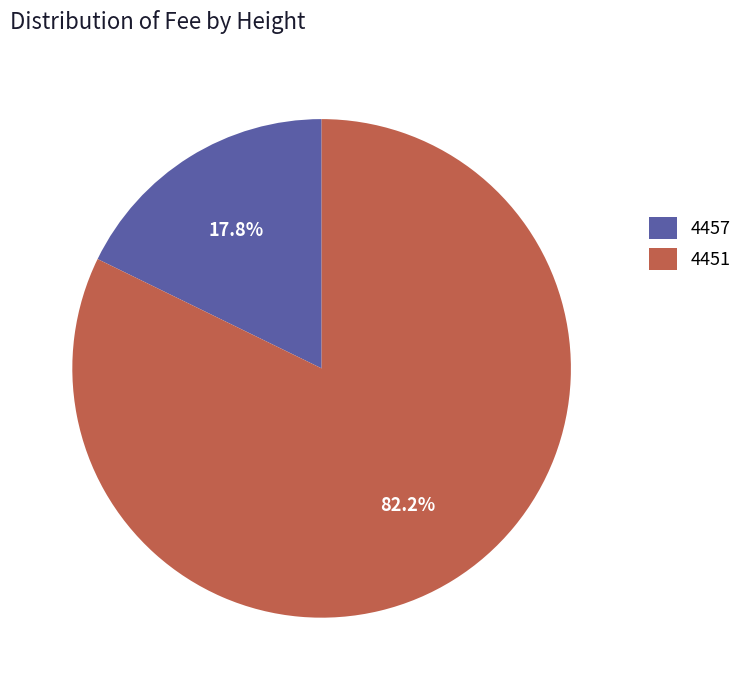

Between 4451 and 4457, which is larger?

4451